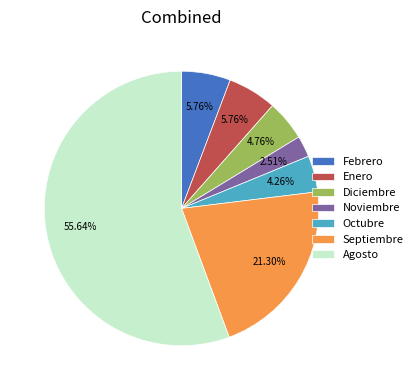

Approximately how many times larger is the value at Enero compared to Diciembre?

1.2